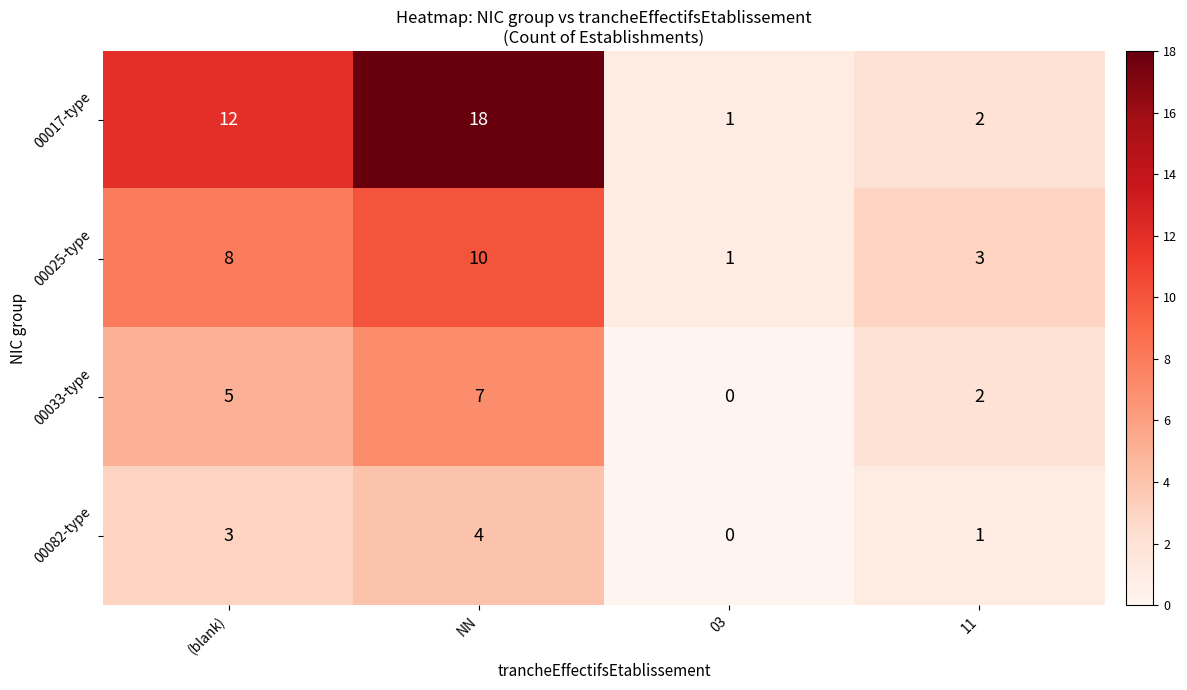

What is the total value across all series at NN?

39